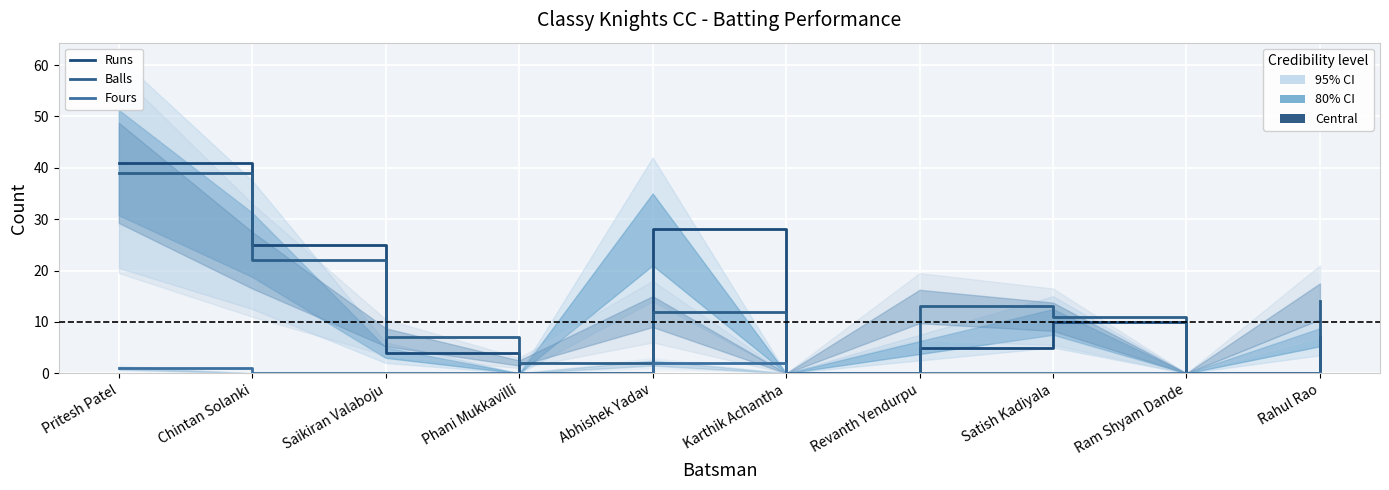

Which series has the largest range (max minus min)?

Runs